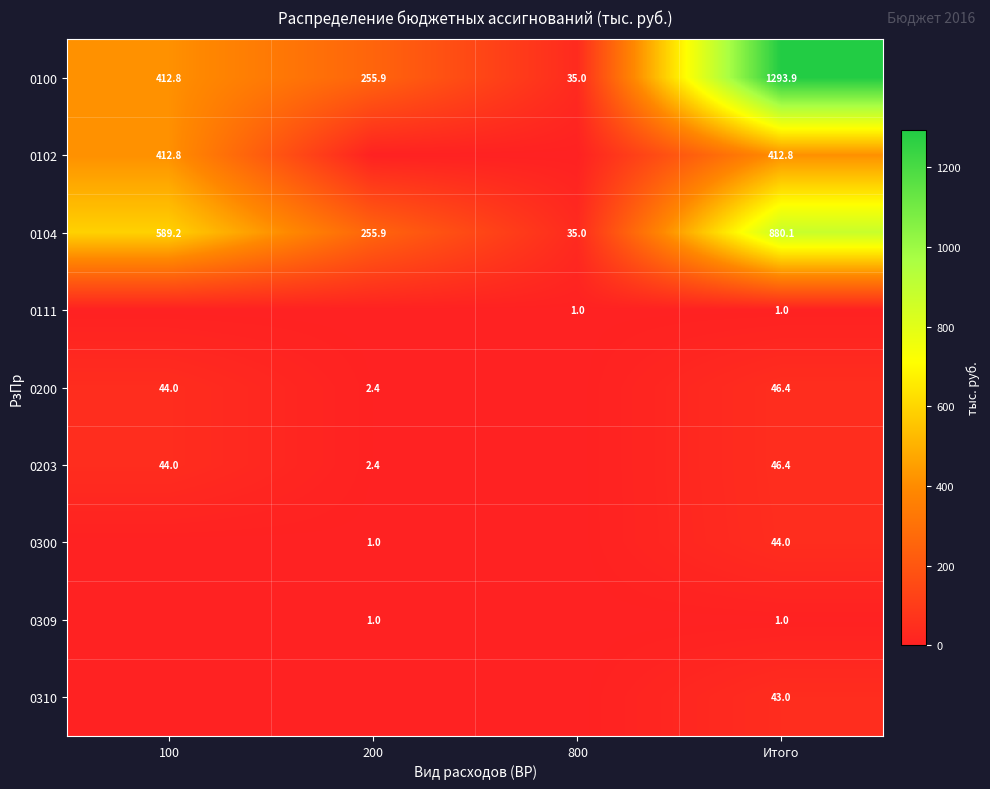

What is the difference between the highest and lowest values at Итого?

1292.9